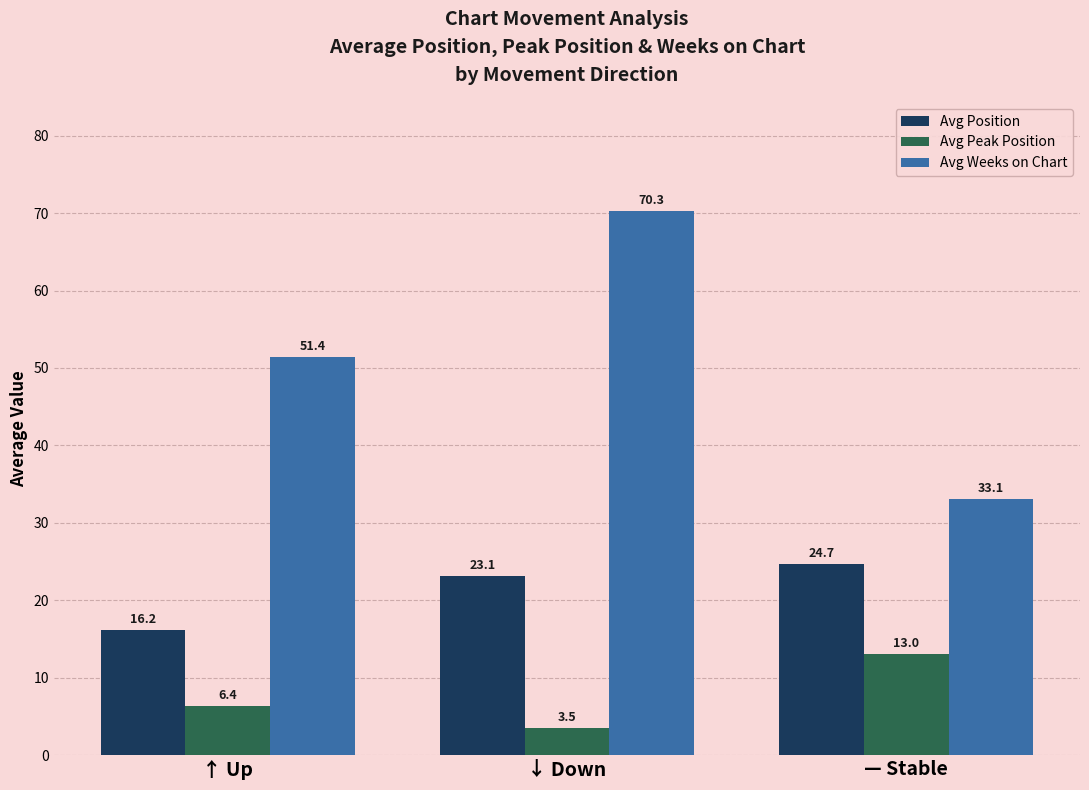

At which label does Avg Weeks on Chart reach its peak?

↓ Down